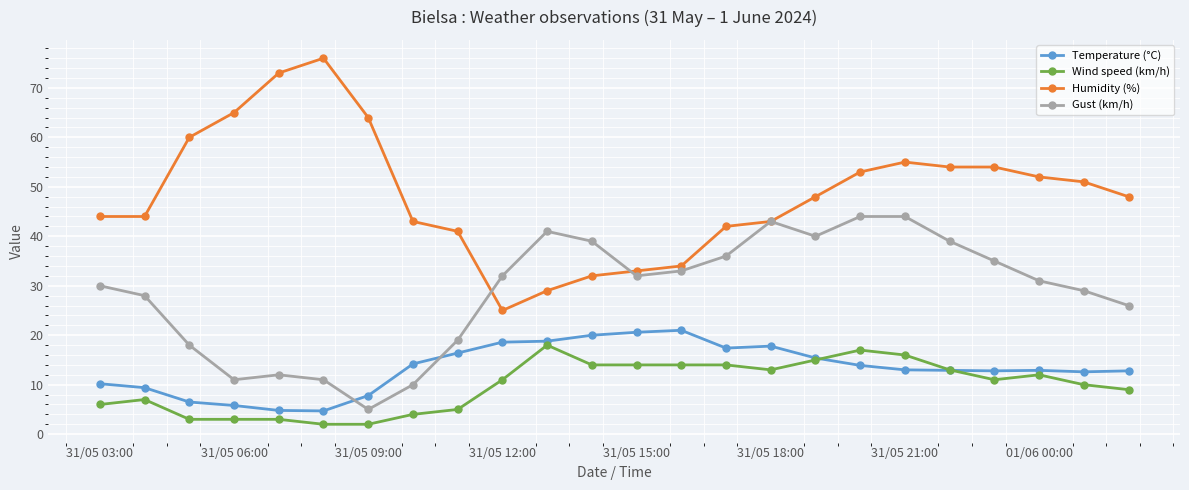

Which series has the largest total across all categories?

Humidity (%)